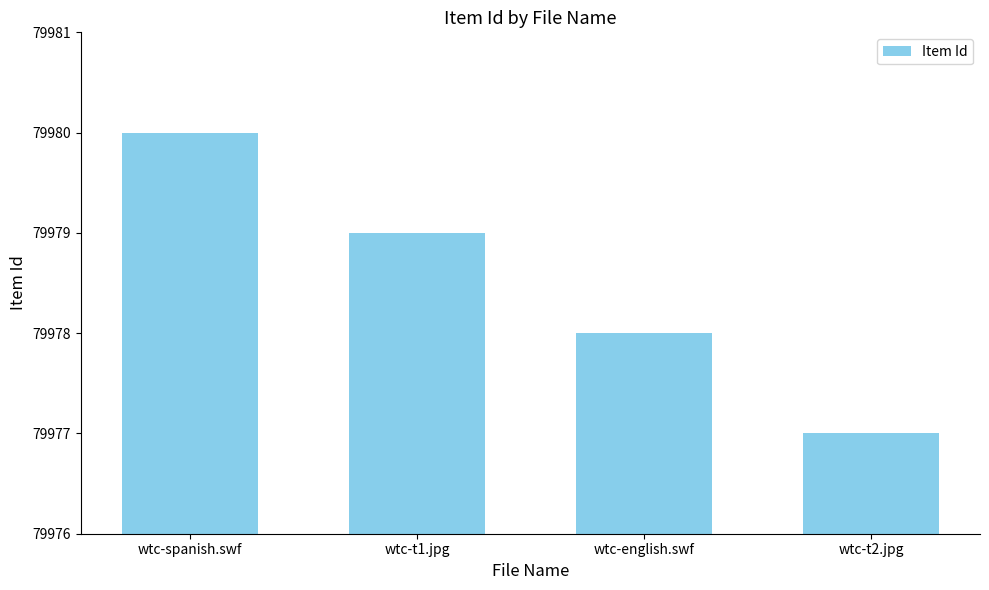

Reading left to right, list all the values displayed in this chart.

wtc-spanish.swf=79980	wtc-t1.jpg=79979	wtc-english.swf=79978	wtc-t2.jpg=79977